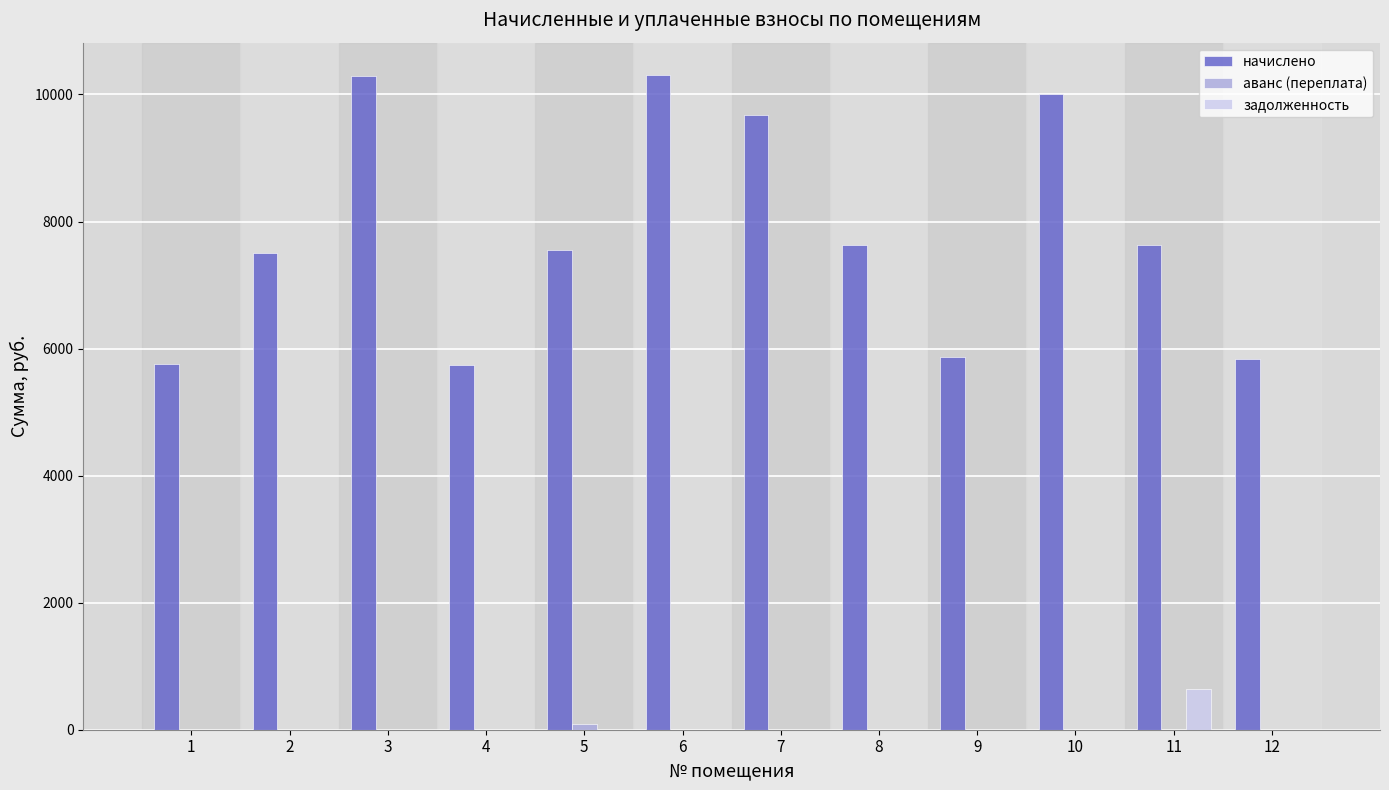

What is the difference between the начислено values at 11 and 3?

2649.6